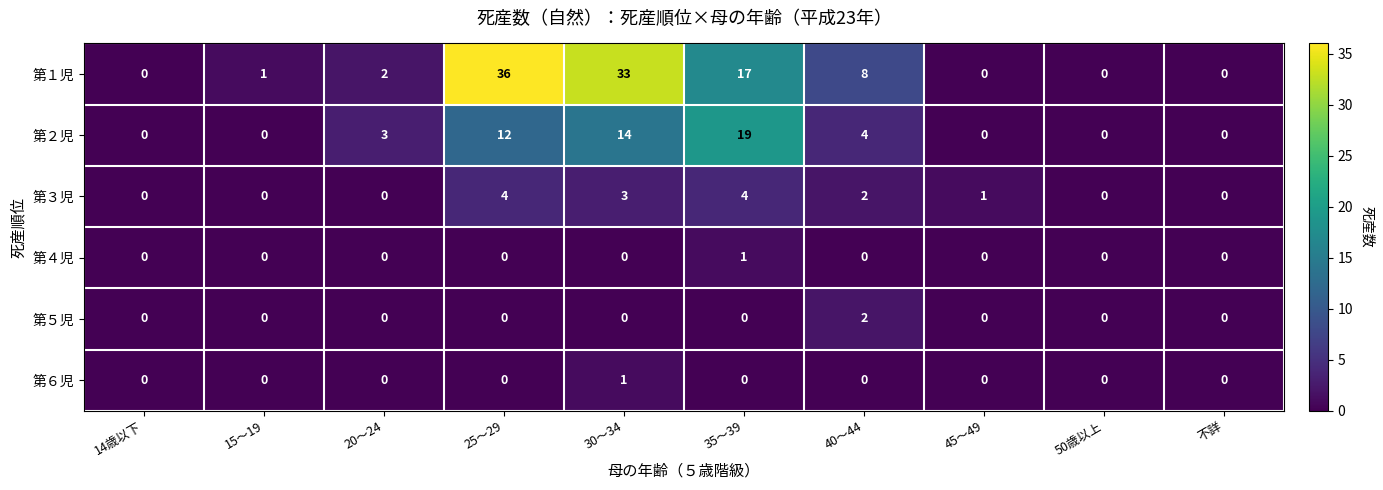

The 第５児 series shows 2 at 40～44. True or false?

True